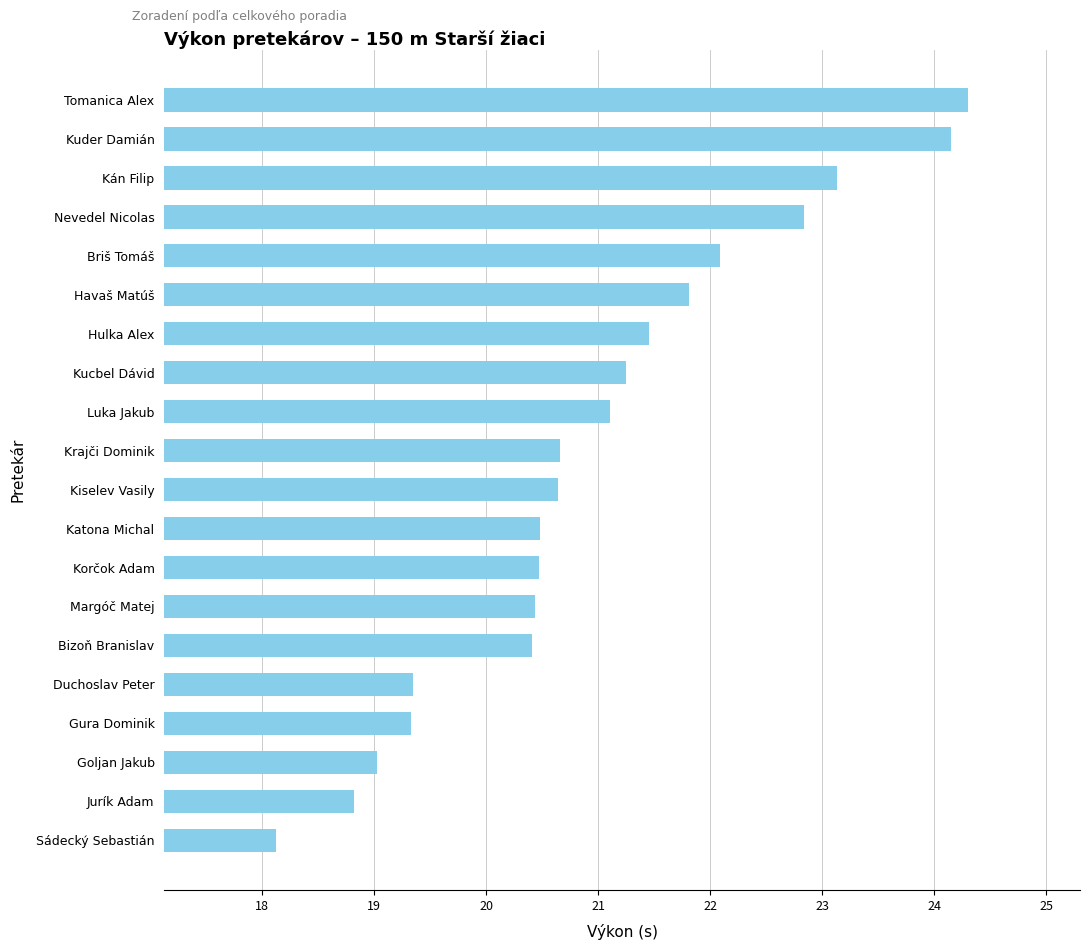

What is the smallest value displayed?

18.1